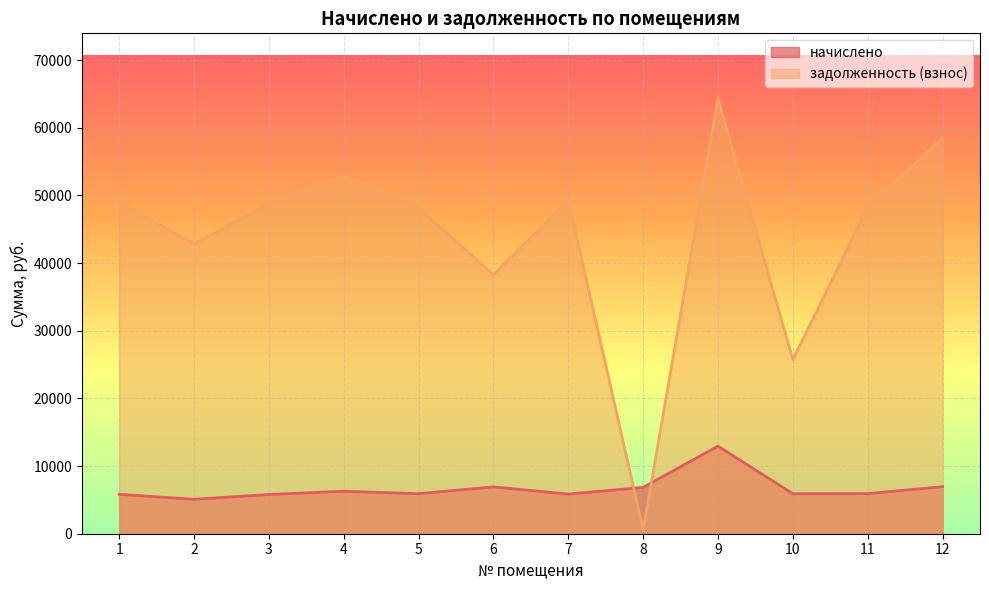

Is the value of задолженность (взнос) at 1 greater than the value of начислено at 5?

Yes